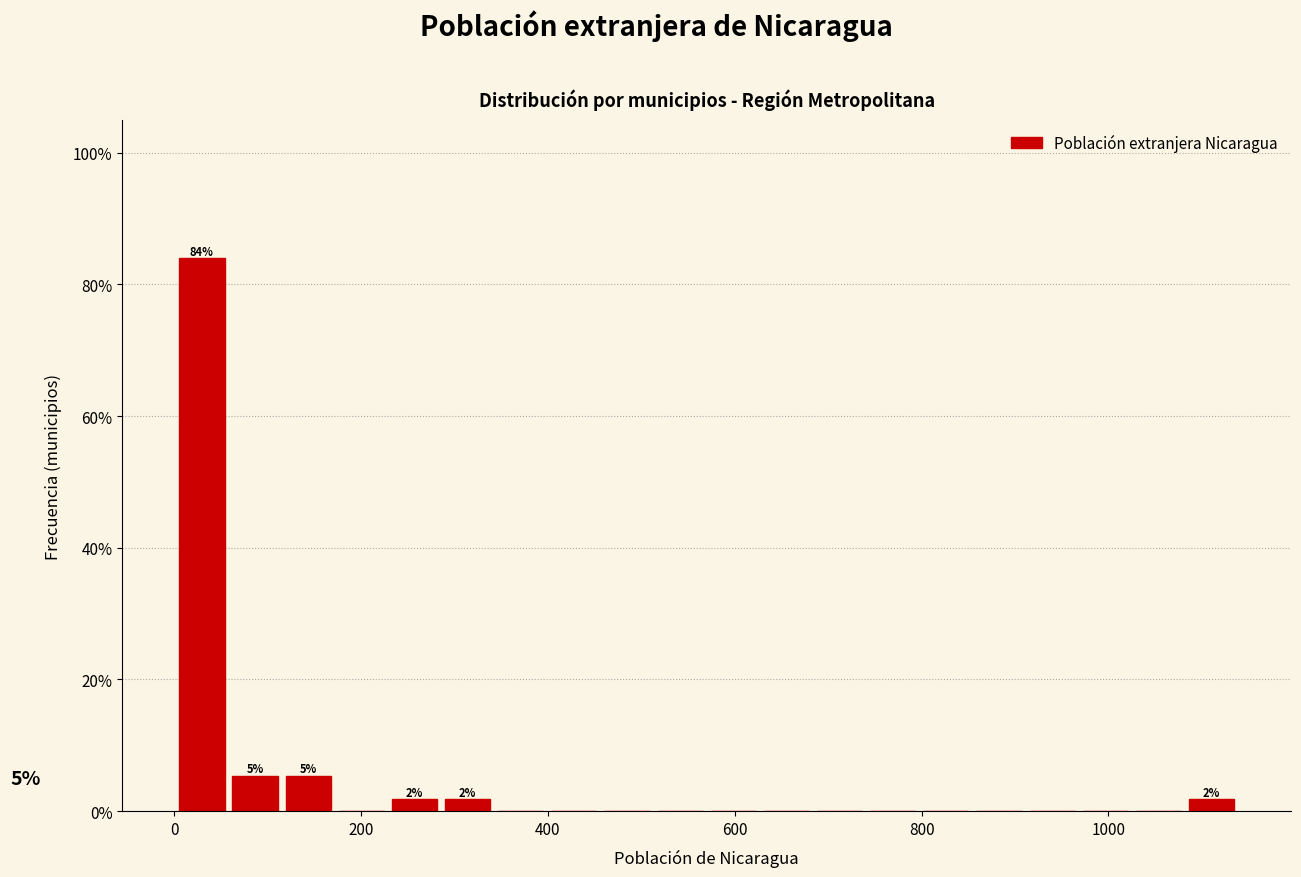

Around what value on the x-axis is the tallest bar? Give the approximate position of its centre, as read against the axis.

20